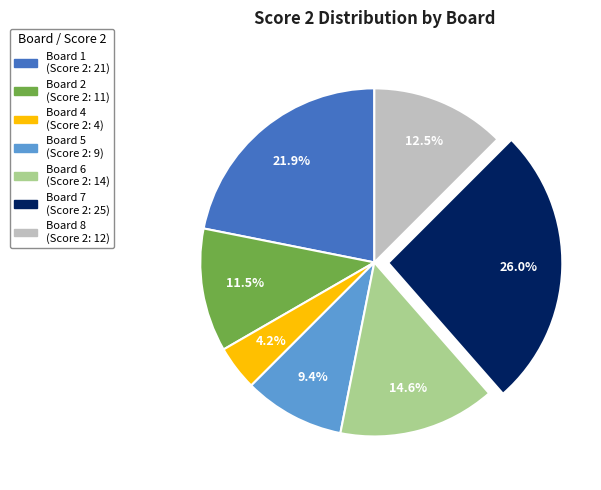

Is there any slice that represents more than half of the pie?

No